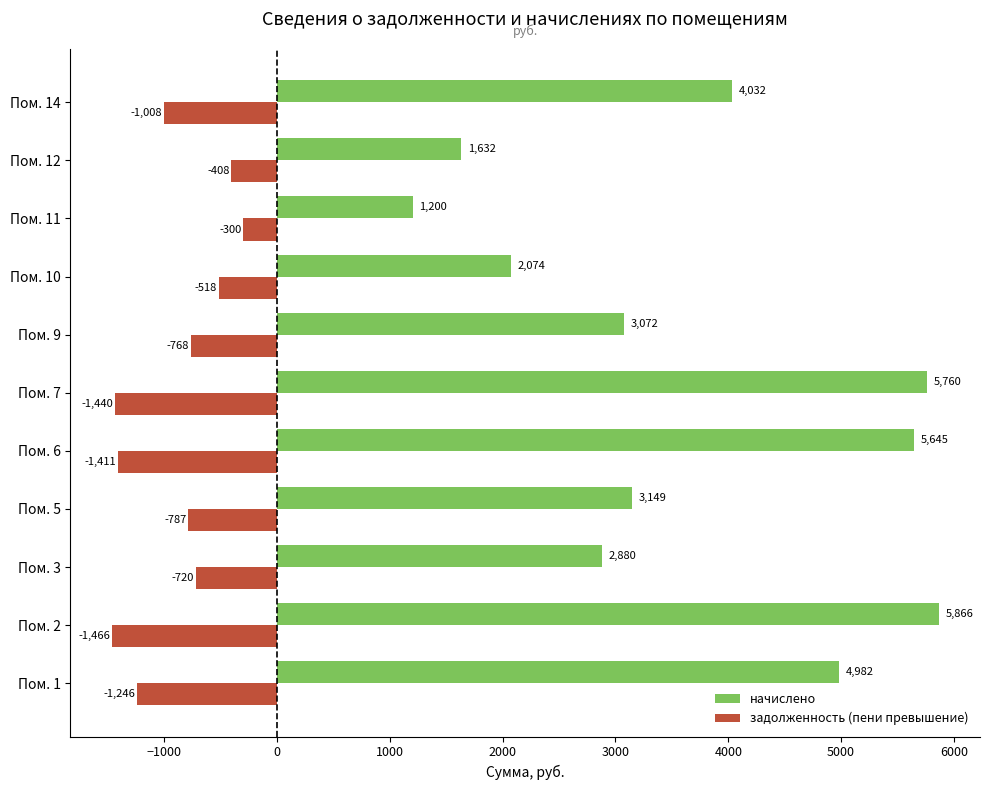

List the series in order of their peak value, highest first.

начислено, задолженность (пени превышение)